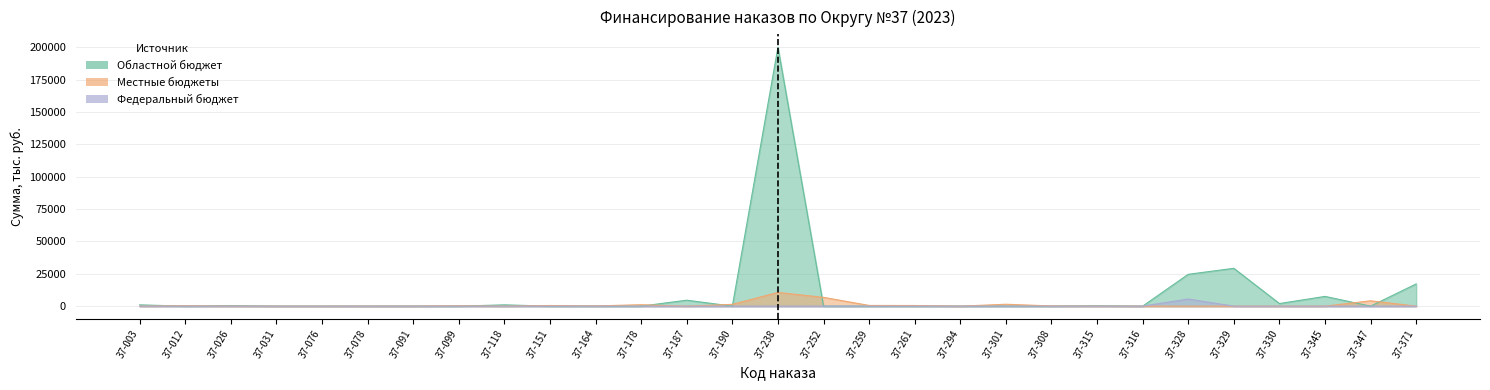

At which category is the sum across all series the highest?

37-238